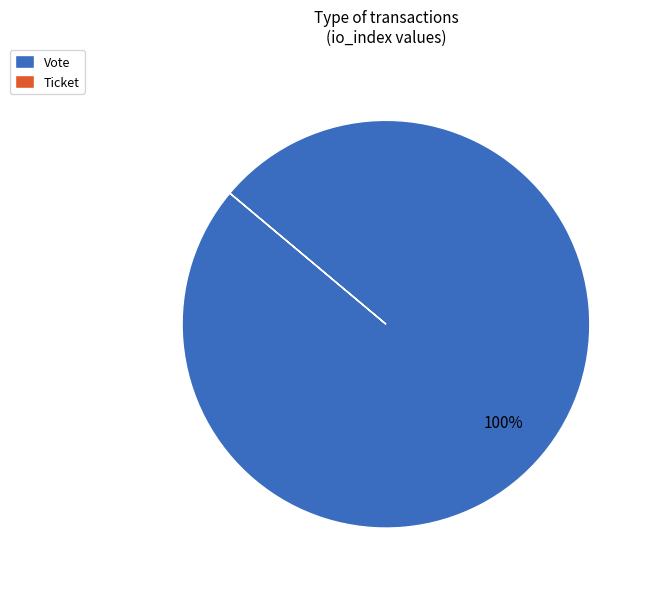

Which category has the biggest portion of the pie?

Vote